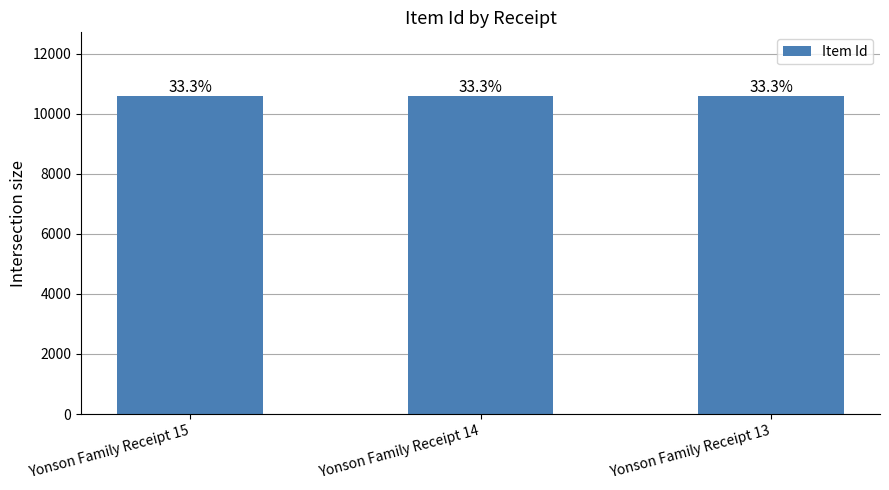

How many bars are there in total?

3